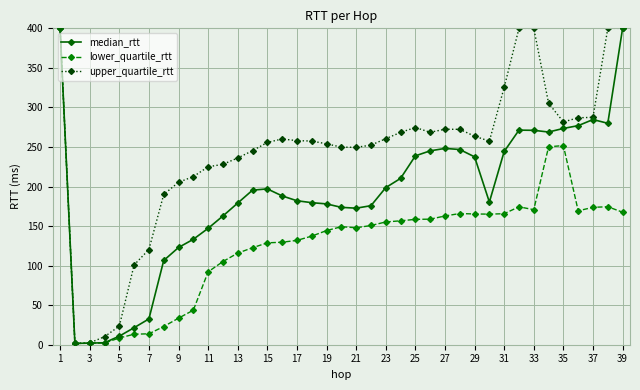

List the series in order of their overall mean, highest first.

upper_quartile_rtt, median_rtt, lower_quartile_rtt